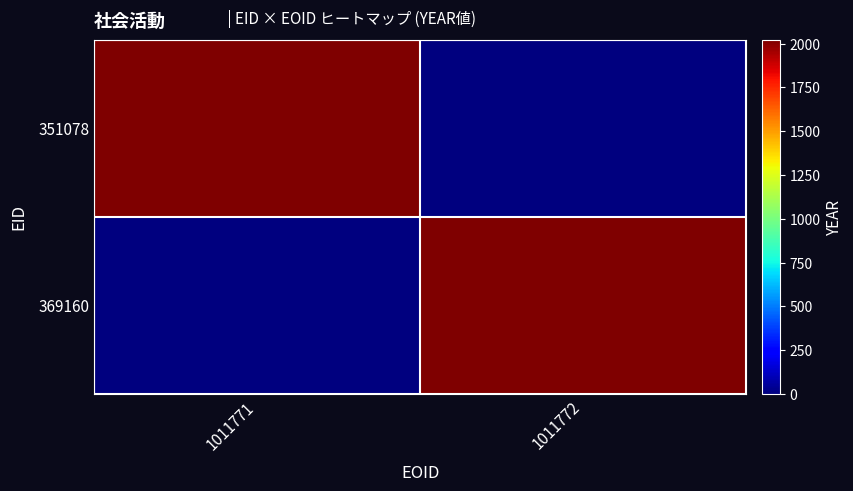

List the series in order of their peak value, highest first.

351078, 369160